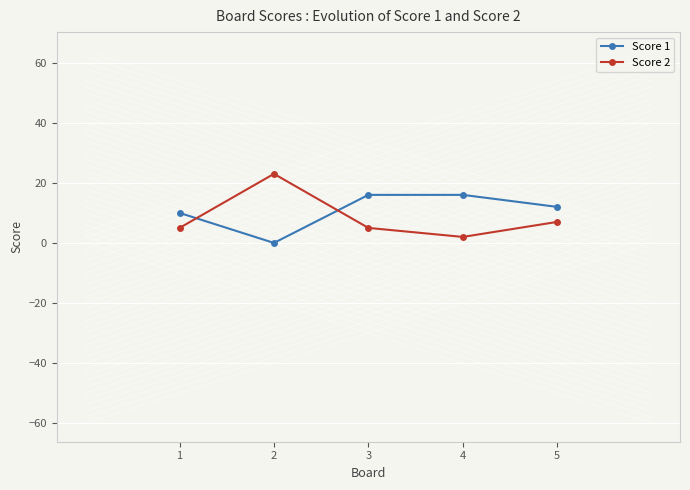

What is the difference between the maximum and minimum values in the Score 2 series?

21